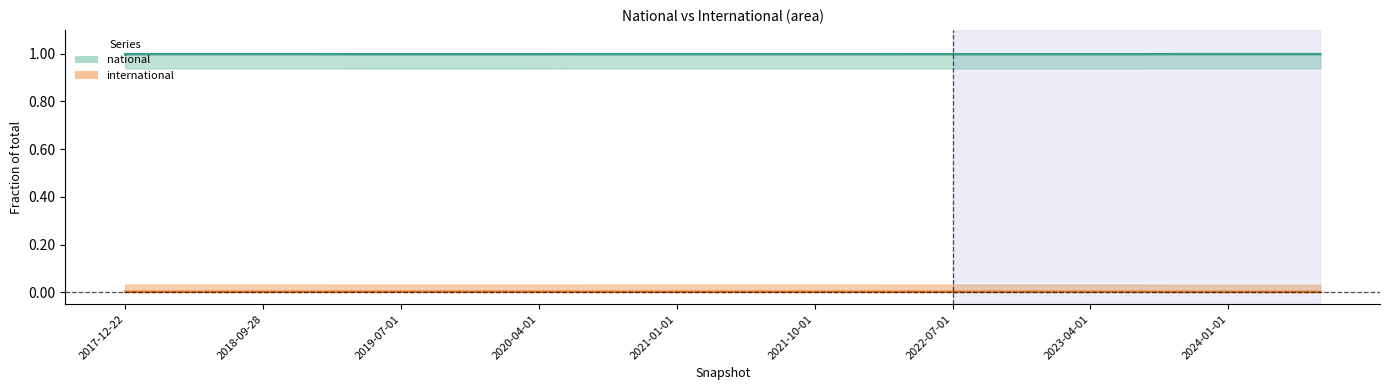

Reading left to right, extract all data points from this chart.

1.0	1.0	1.0	1.0	1.0	1.0	1.0	1.0	1.0	1.0	1.0	1.0	1.0	1.0	1.0	1.0	1.0	1.0	1.0	1.0	1.0	1.0	1.0	1.0	1.0	1.0	1.0